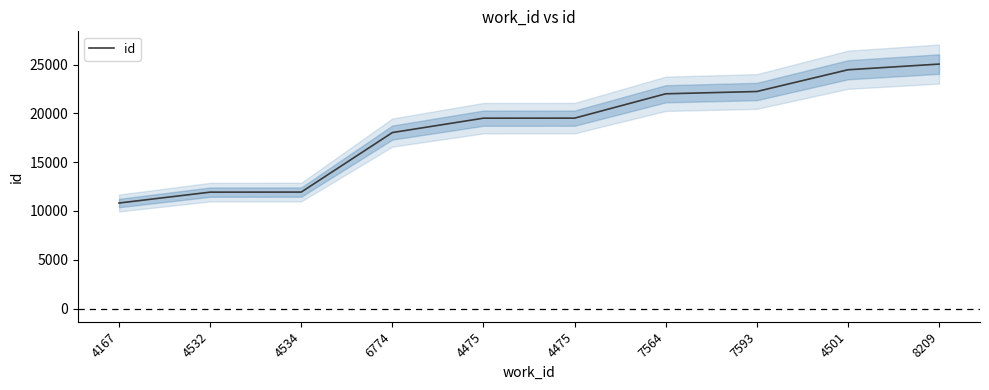

What is the label of the 7th point from the left?

7564